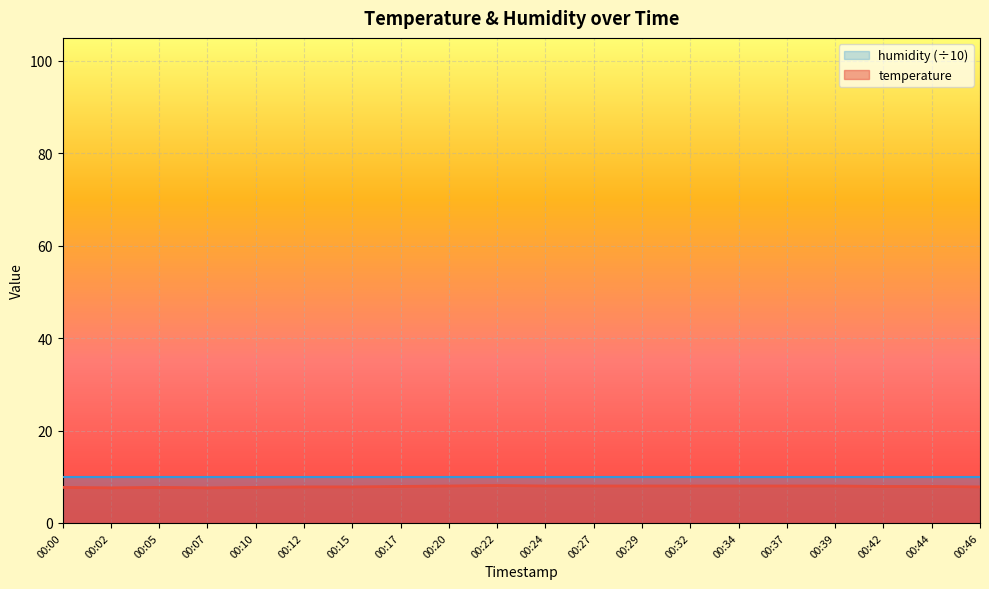

Where is the first local maximum?

00:05